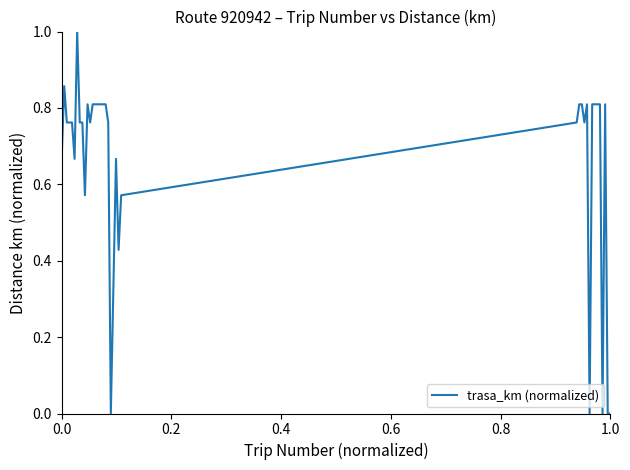

How many values are between 0 and 1?

37